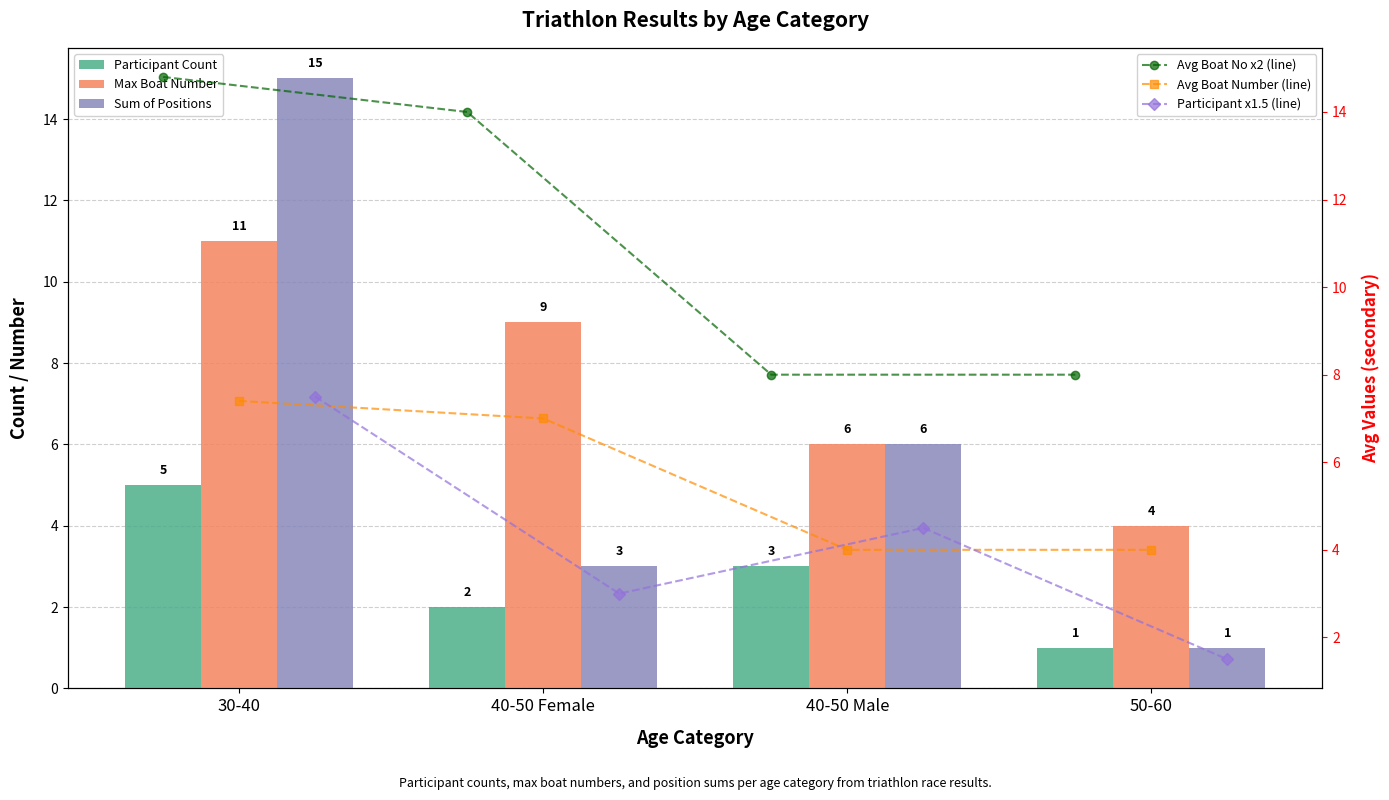

True or false: Sum of Positions has a value of 6.0 at 40-50 Male.

True